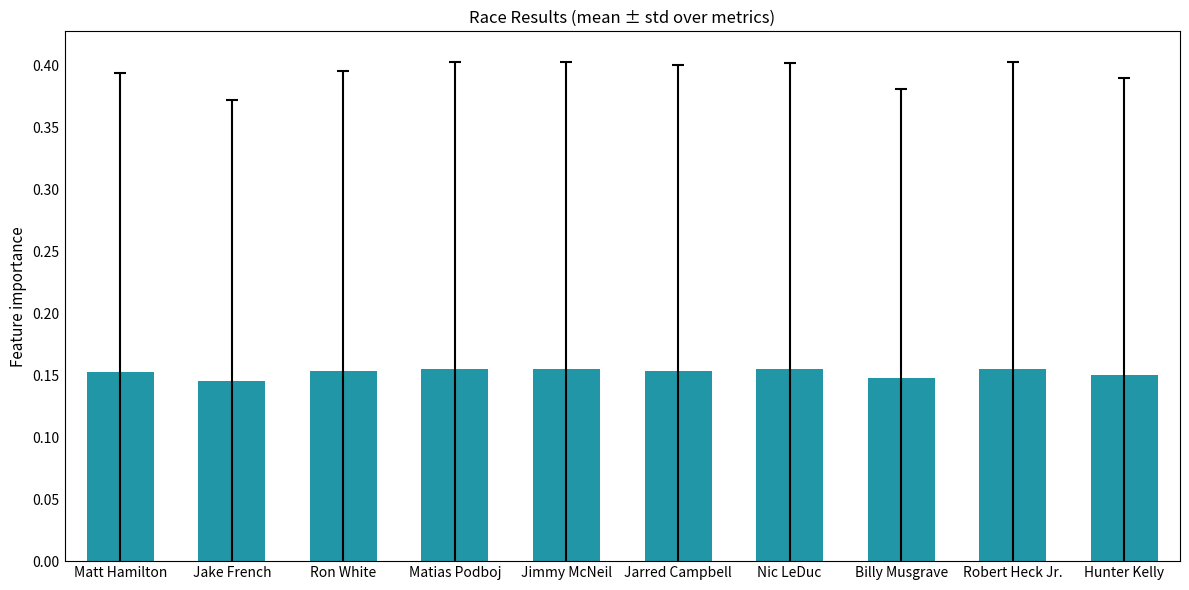

The chart shows a value of 0.0 at Jarred Campbell. True or false?

False